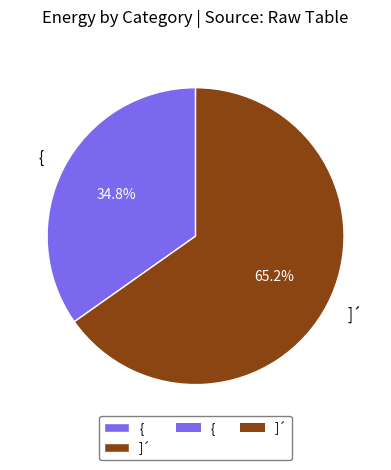

Count the number of slices in the pie.

2